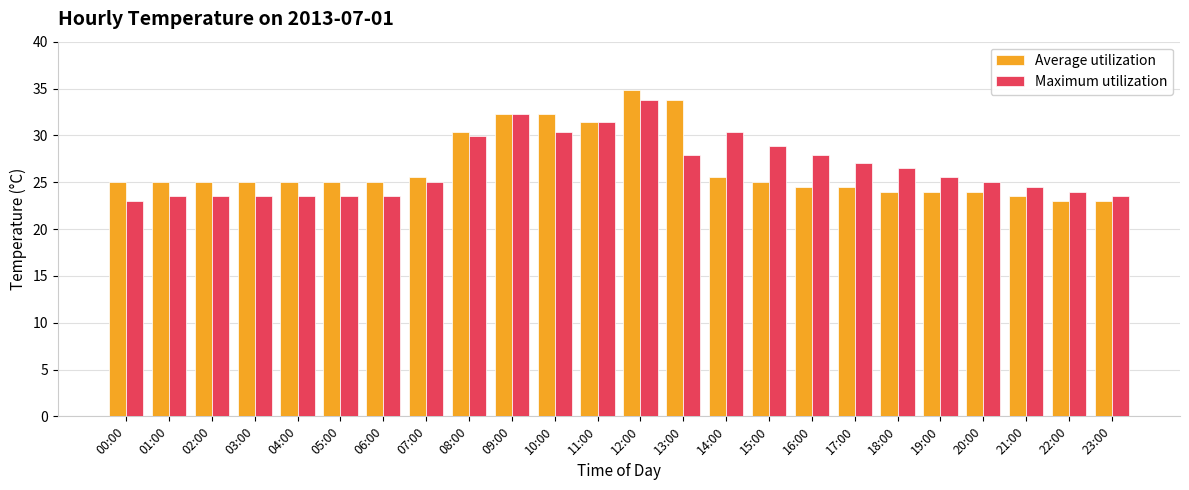

The value of Maximum utilization at 02:00 is 36.7. True or false?

False